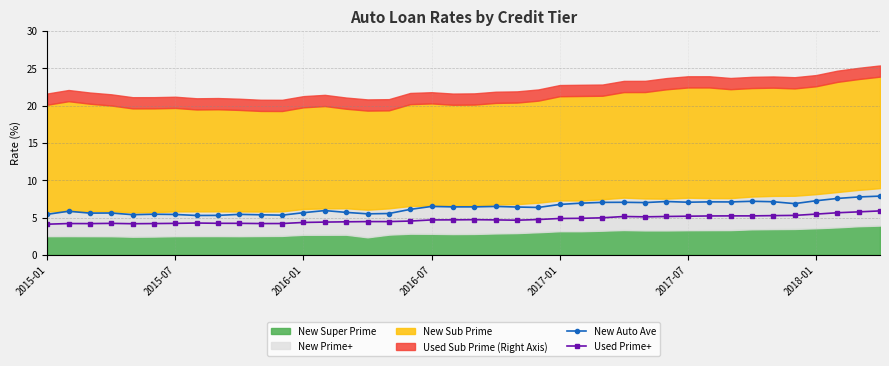

True or false: New Auto Ave and Used Prime+ cross at least once.

False